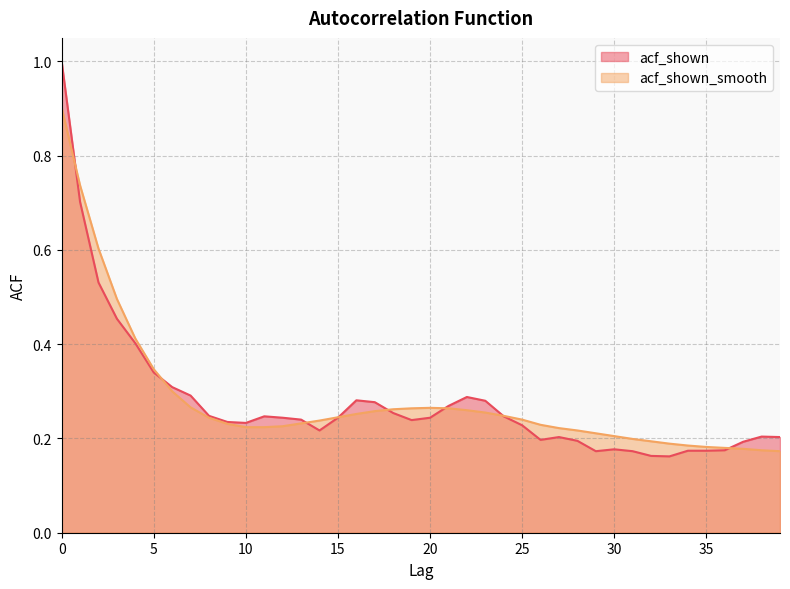

Reading left to right, what are all the values shown in this chart?

acf_shown: 1.0	0.7	0.5	0.5	0.4	0.3	0.3	0.3	0.2	0.2	0.2	0.2	0.2	0.2	0.2	0.2	0.3	0.3	0.3	0.2	0.2	0.3	0.3	0.3	0.2	0.2	0.2	0.2	0.2	0.2	0.2	0.2	0.2	0.2	0.2	0.2	0.2	0.2	0.2	0.2
acf_shown_smooth: 0.9	0.7	0.6	0.5	0.4	0.3	0.3	0.3	0.2	0.2	0.2	0.2	0.2	0.2	0.2	0.2	0.3	0.3	0.3	0.3	0.3	0.3	0.3	0.3	0.2	0.2	0.2	0.2	0.2	0.2	0.2	0.2	0.2	0.2	0.2	0.2	0.2	0.2	0.2	0.2